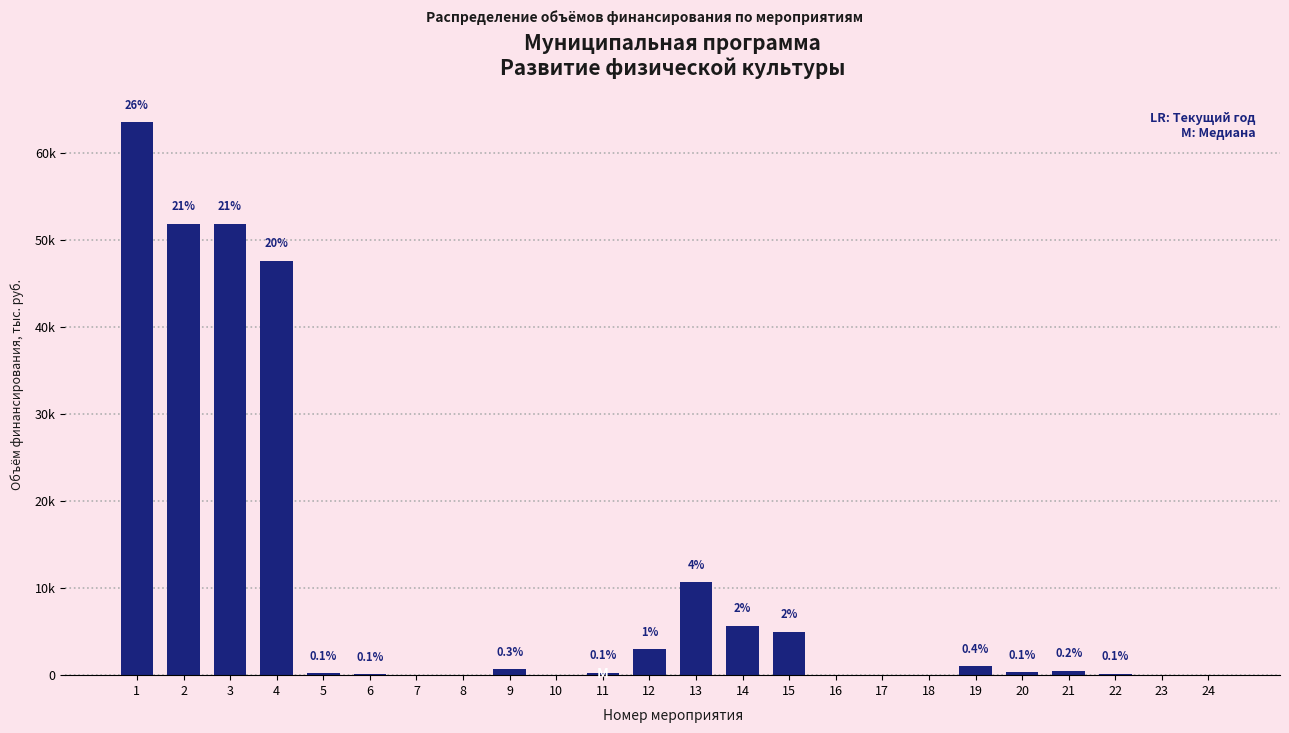

Are the bars horizontal?

No